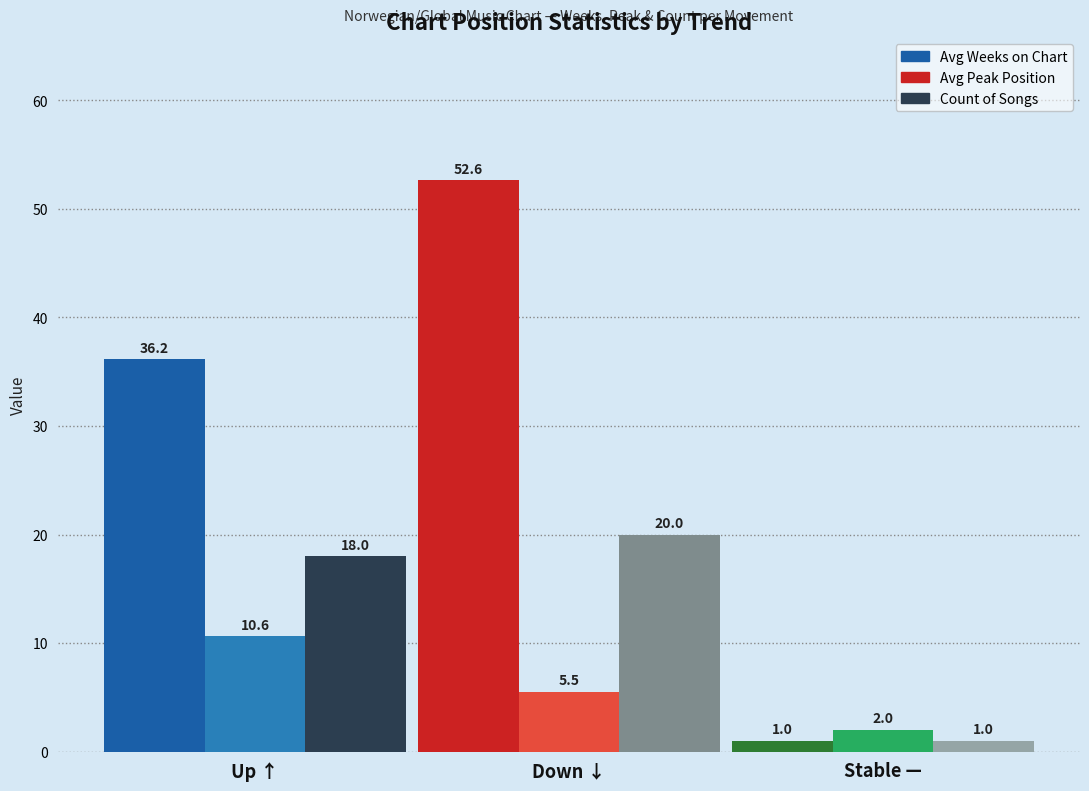

Which series changed the most between Up ↑ and Down ↓?

Avg Weeks on Chart